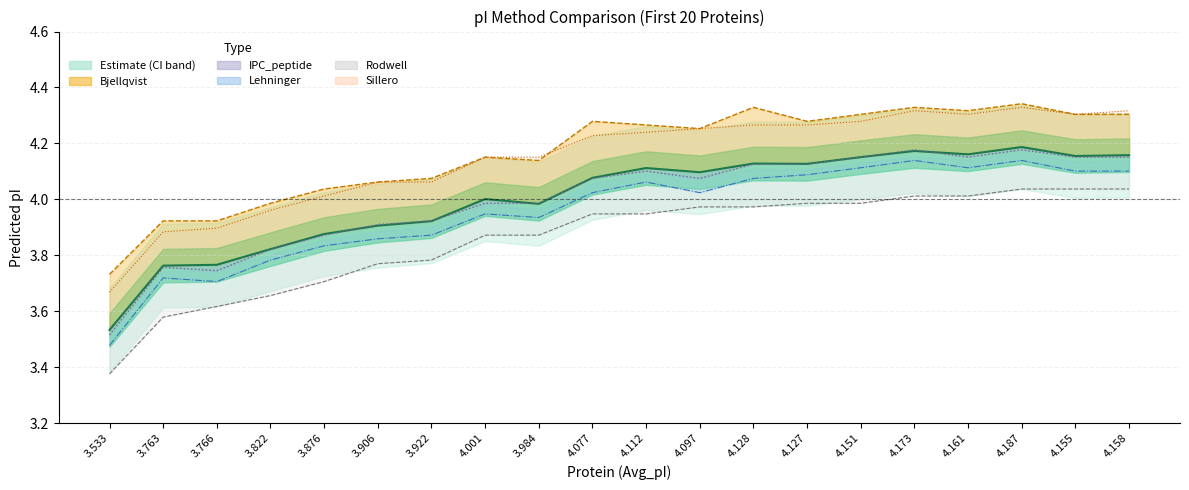

Does the chart display data point markers on the line(s)?

No